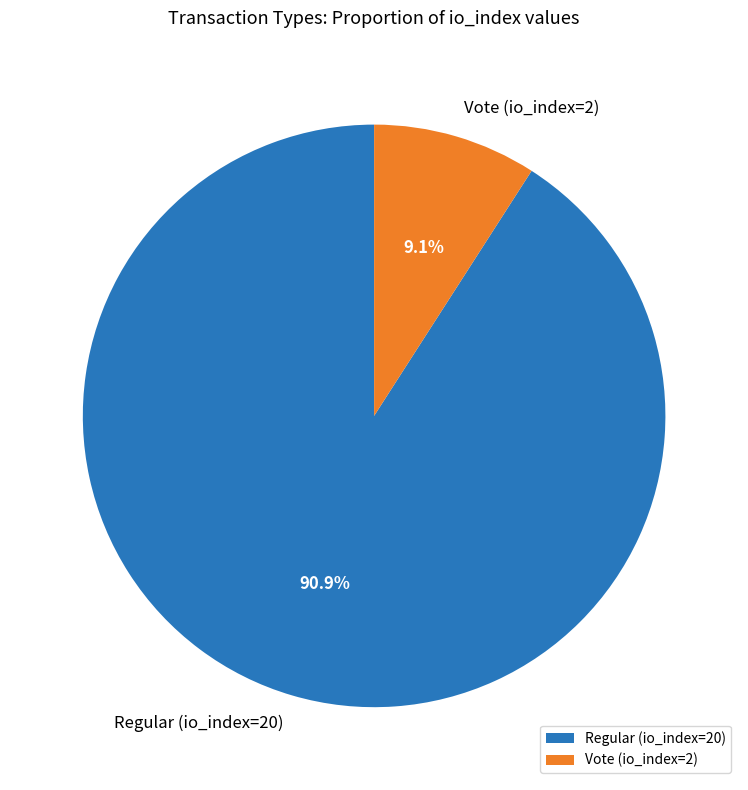

What is the majority slice?

Regular (io_index=20)